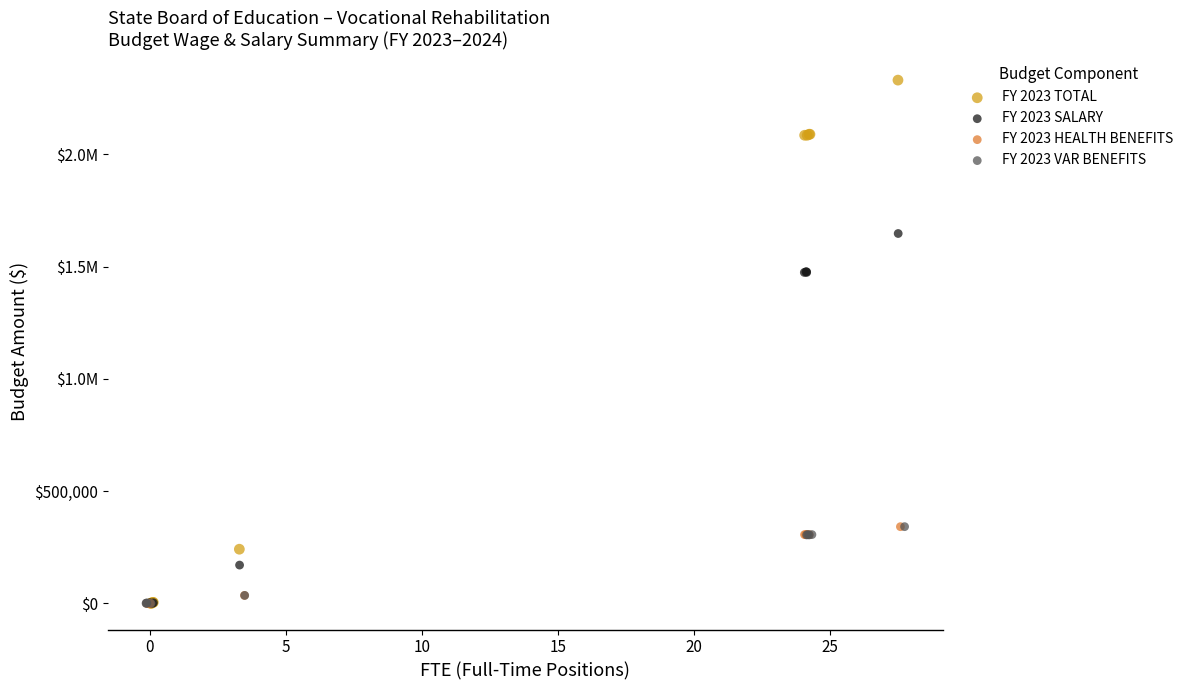

What are all the series names shown in the legend?

FY 2023 TOTAL, FY 2023 SALARY, FY 2023 HEALTH BENEFITS, FY 2023 VAR BENEFITS